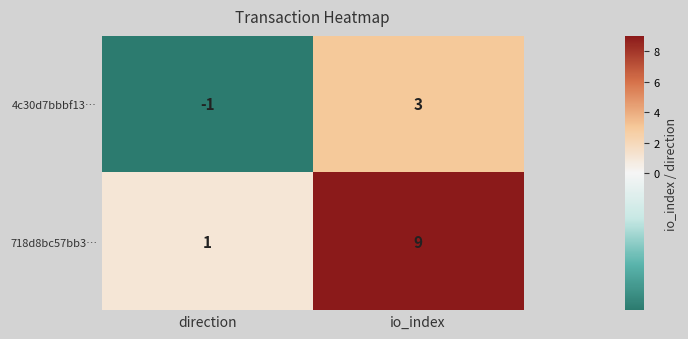

Count the number of data series in this chart.

2